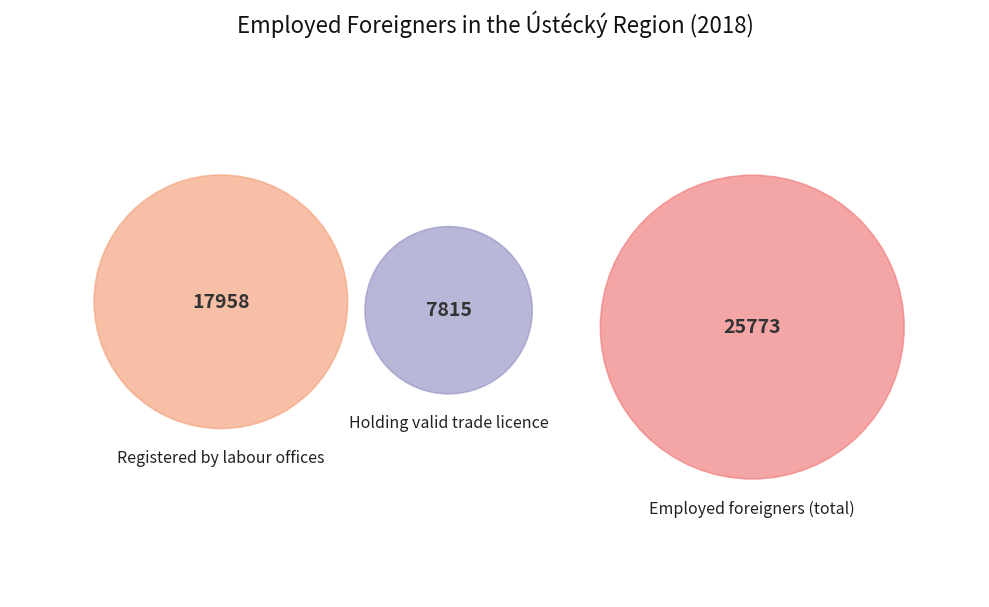

To the nearest percent, what portion does Employed foreigners (total) represent?

50%